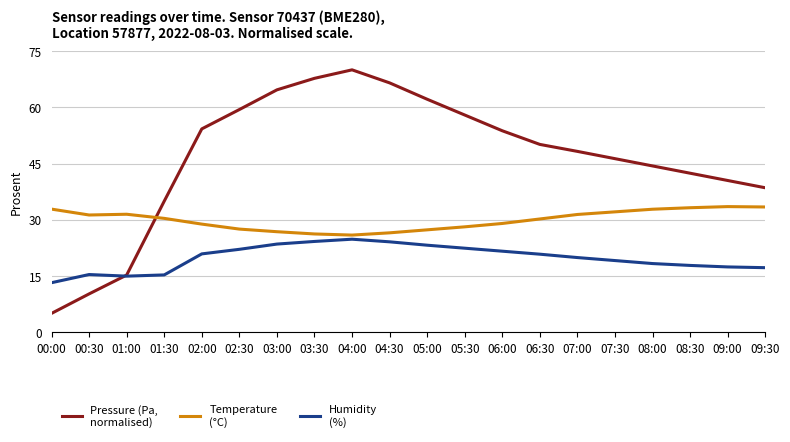

At which category does the chart reach its minimum across all series?

00:00